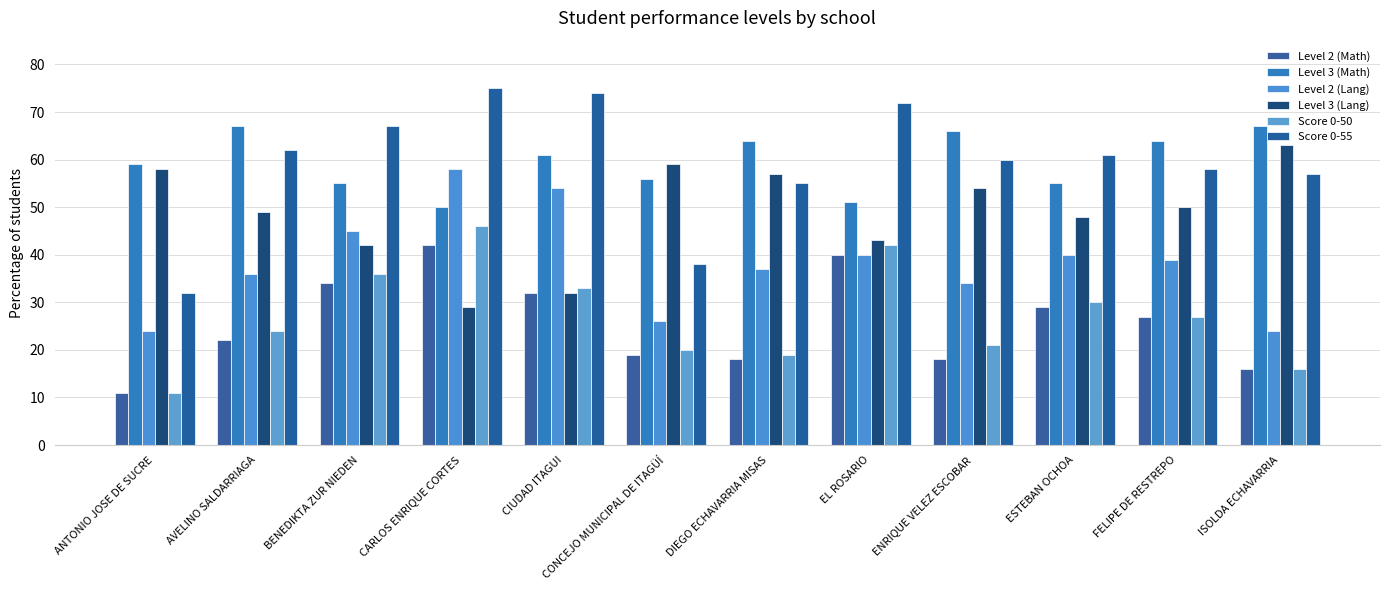

At which category is the sum across all series the highest?

CARLOS ENRIQUE CORTES